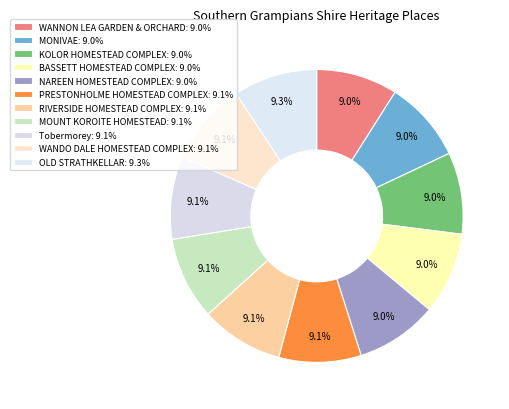

Is the sum of WANDO DALE HOMESTEAD COMPLEX and Tobermorey greater than half?

No